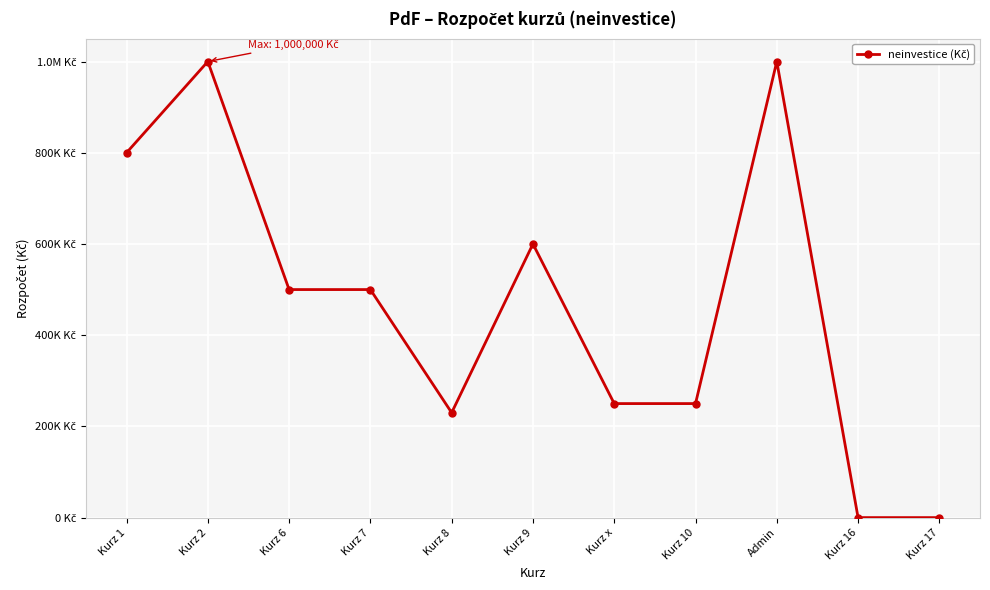

List the labels in order of value, largest first.

Kurz 2, Admin, Kurz 1, Kurz 9, Kurz 6, Kurz 7, Kurz x, Kurz 10, Kurz 8, Kurz 16, Kurz 17